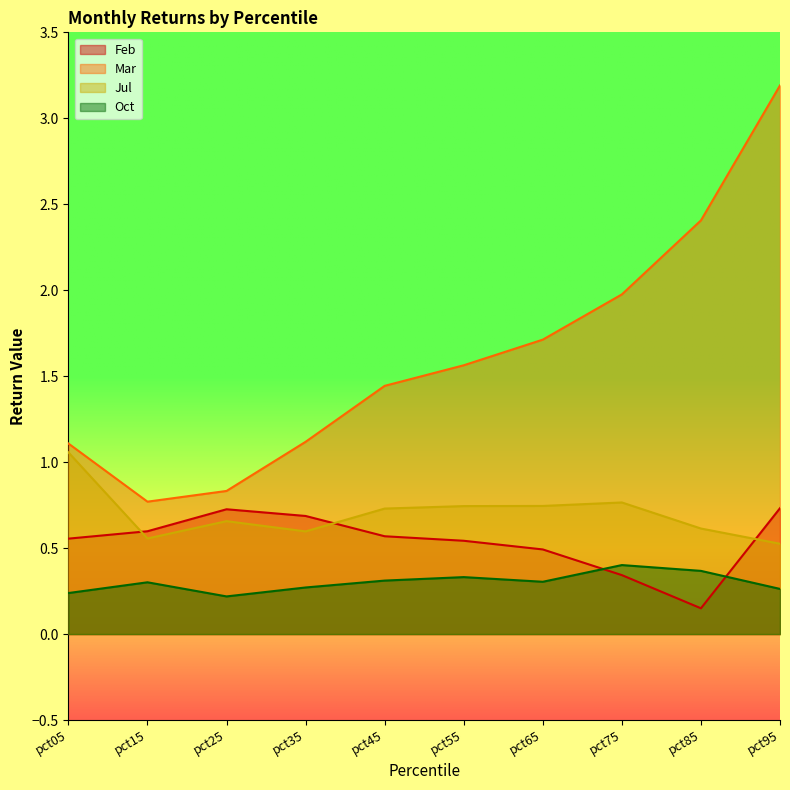

What is the difference between the second highest and second lowest values in the Oct series?

0.1